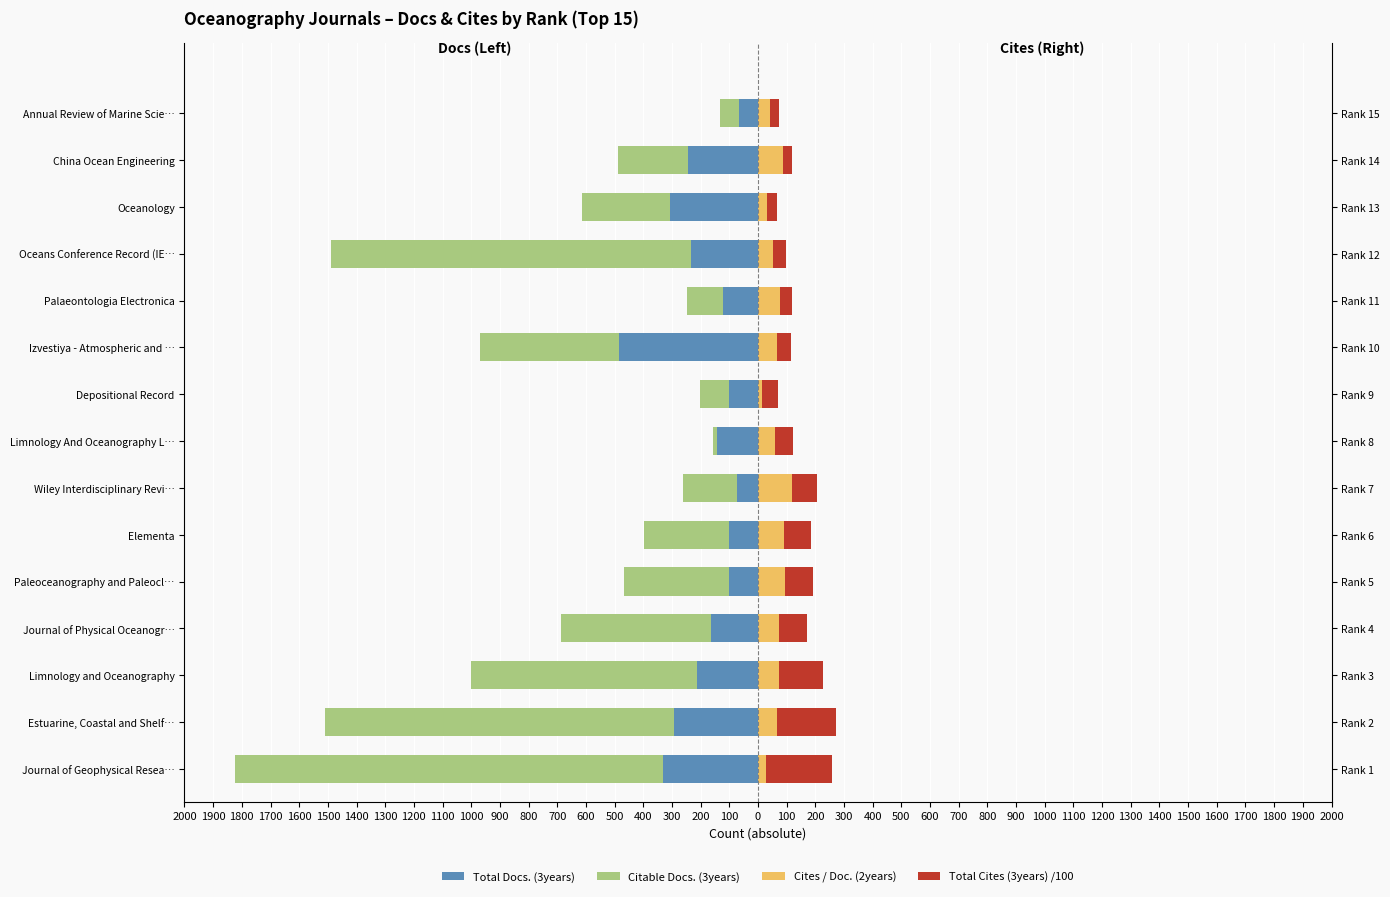

Is it true that Total Cites (3years) /100 equals 61.8 at 800?

False